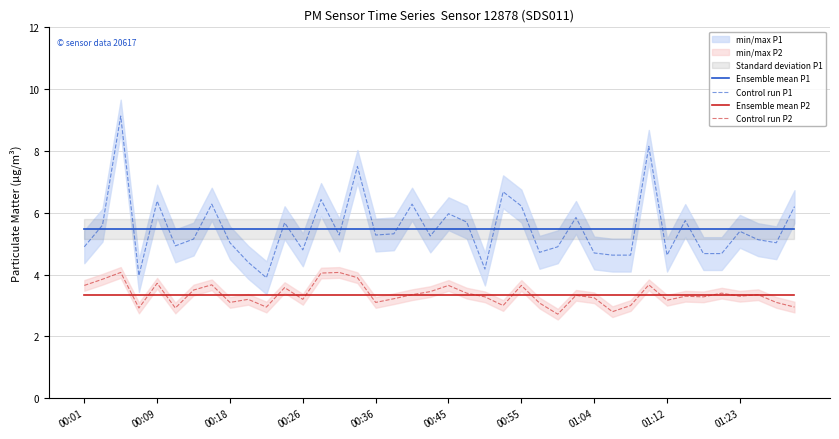

What is the average value of the Control run P1 series?

5.5